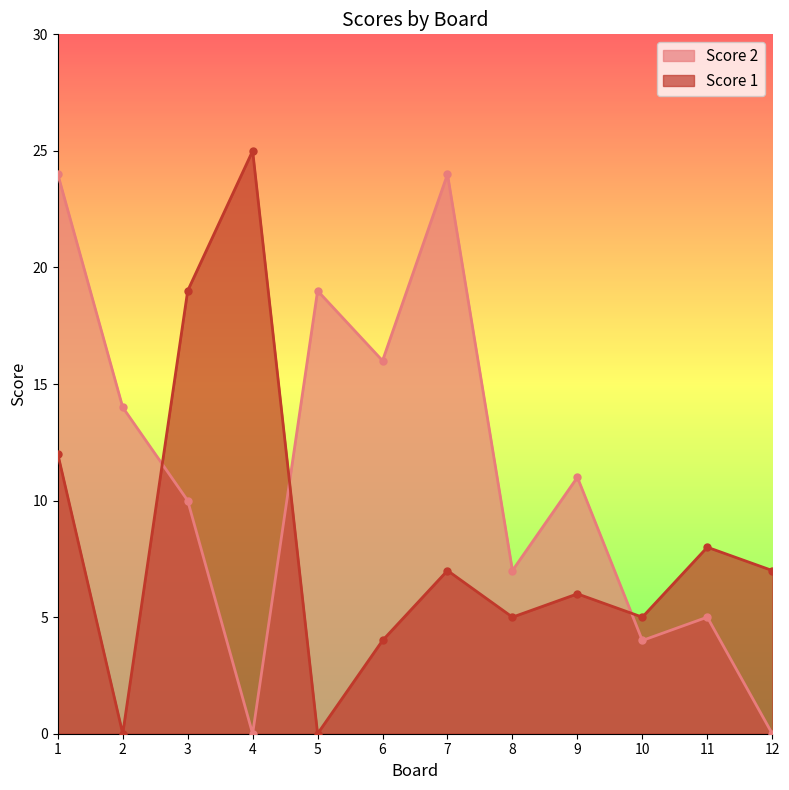

Which series changed the most between 8 and 10?

Score 2